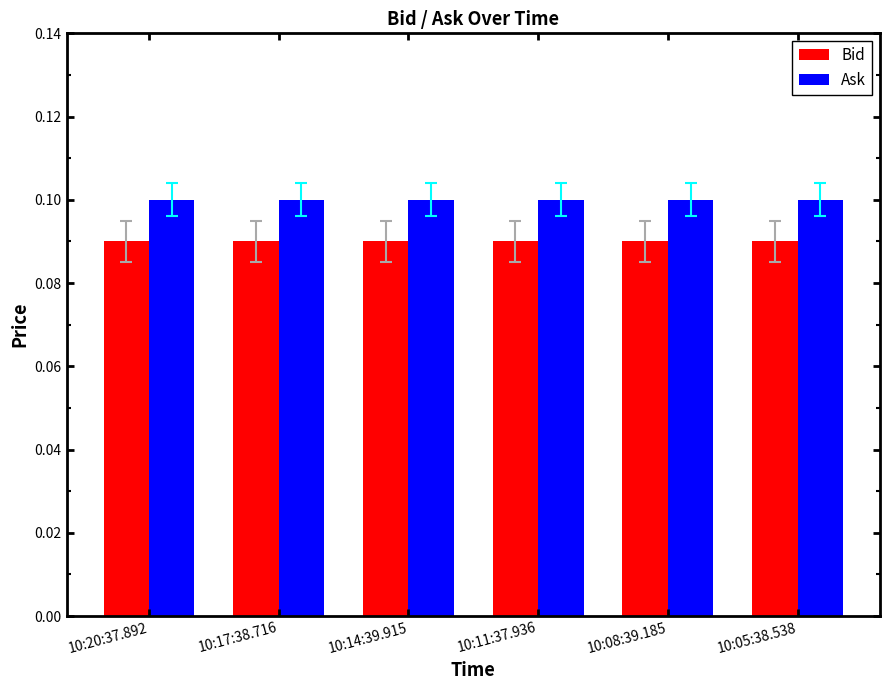

Which series has the largest total across all categories?

Ask